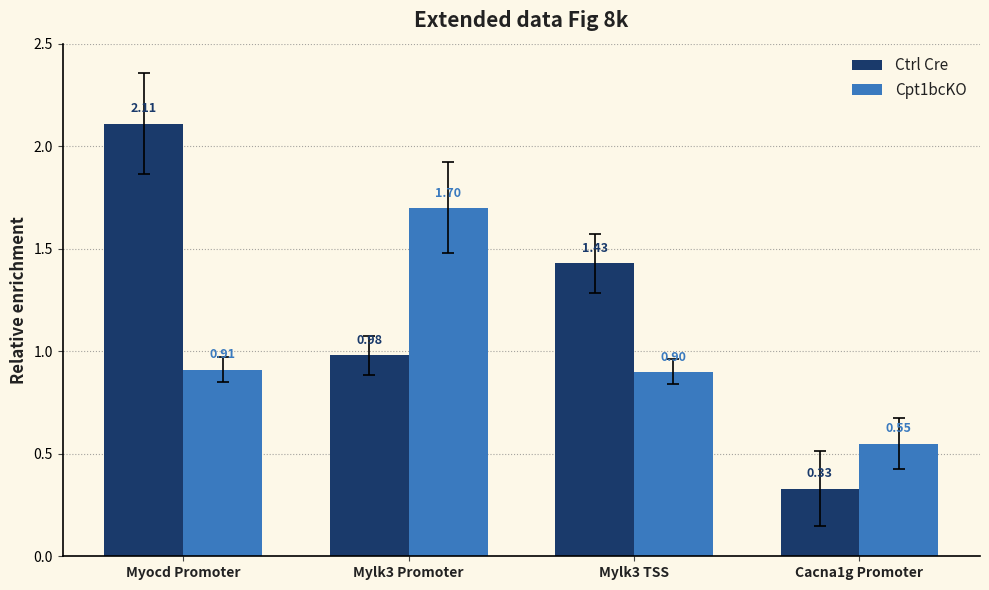

At which category is the sum across all series the highest?

Myocd Promoter